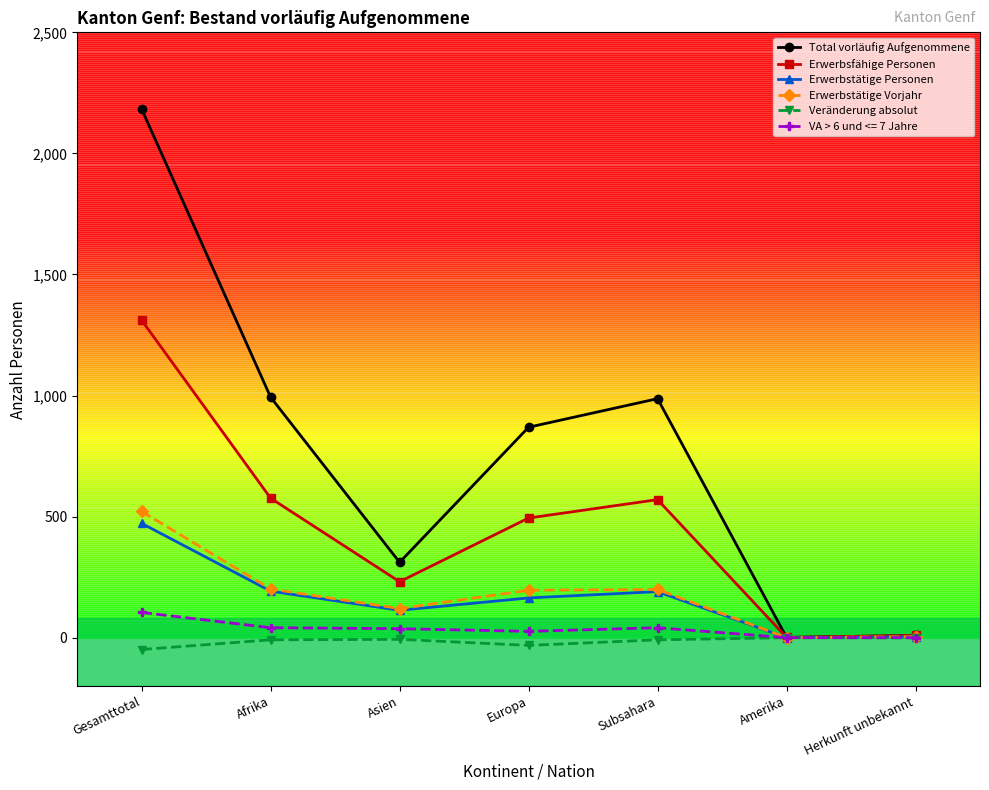

What is the total value across all series at Europa?

1691